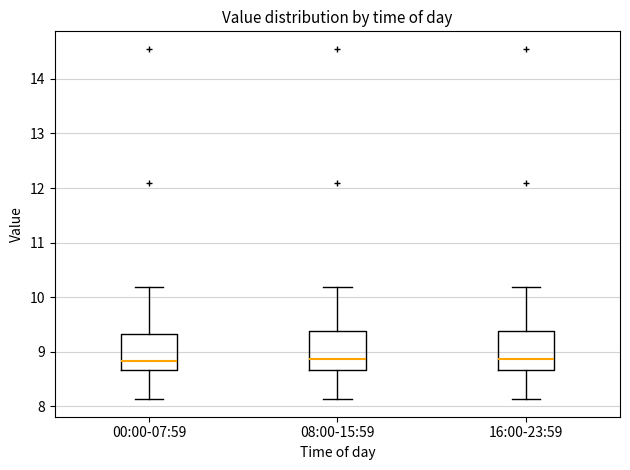

Where is the upper edge of the box for 08:00-15:59 on the y-axis? The values are not printed on the chart, so give them approximately, as read against the axis.

9.4